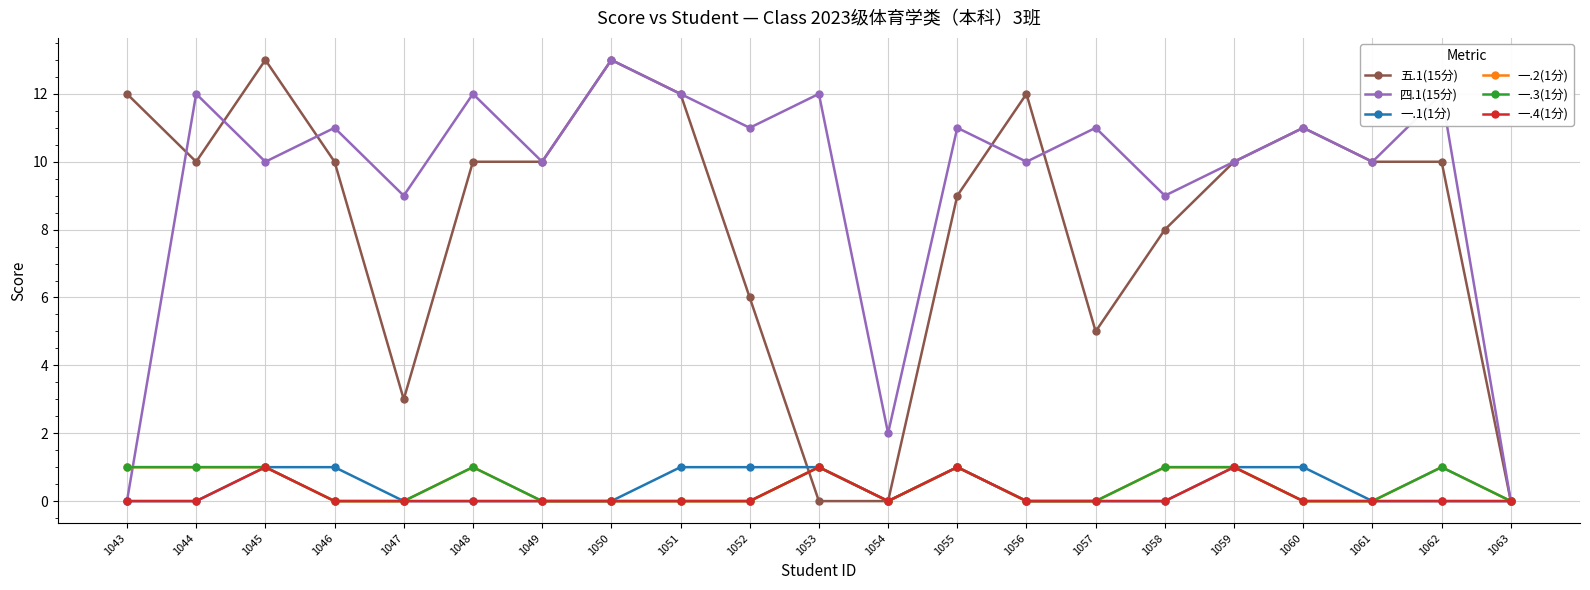

True or false: 一.3(1分) and 四.1(15分) cross at least once.

True